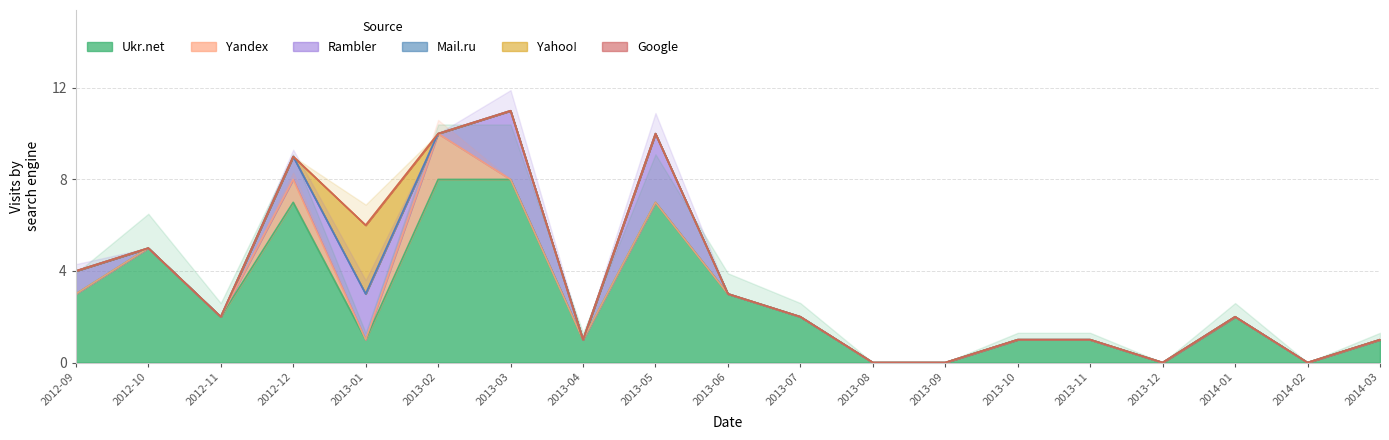

Is it true that Ukr.net equals 3 at 2013-12?

False